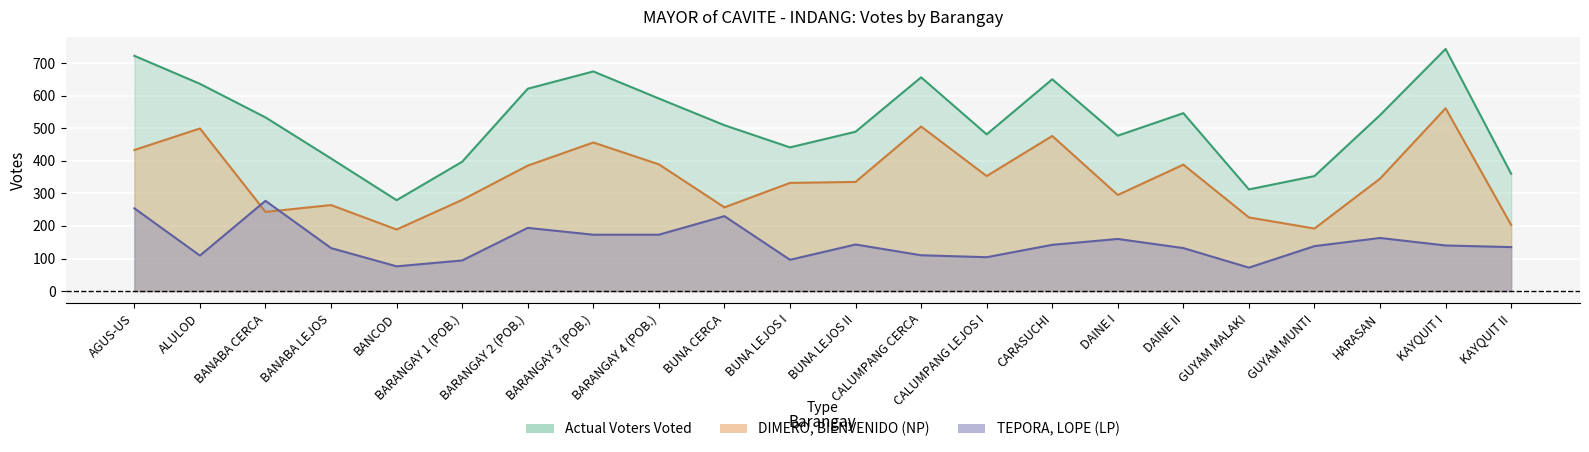

Where do TEPORA, LOPE (LP) and DIMERO, BIENVENIDO (NP) first cross each other?

ALULOD and BANABA CERCA